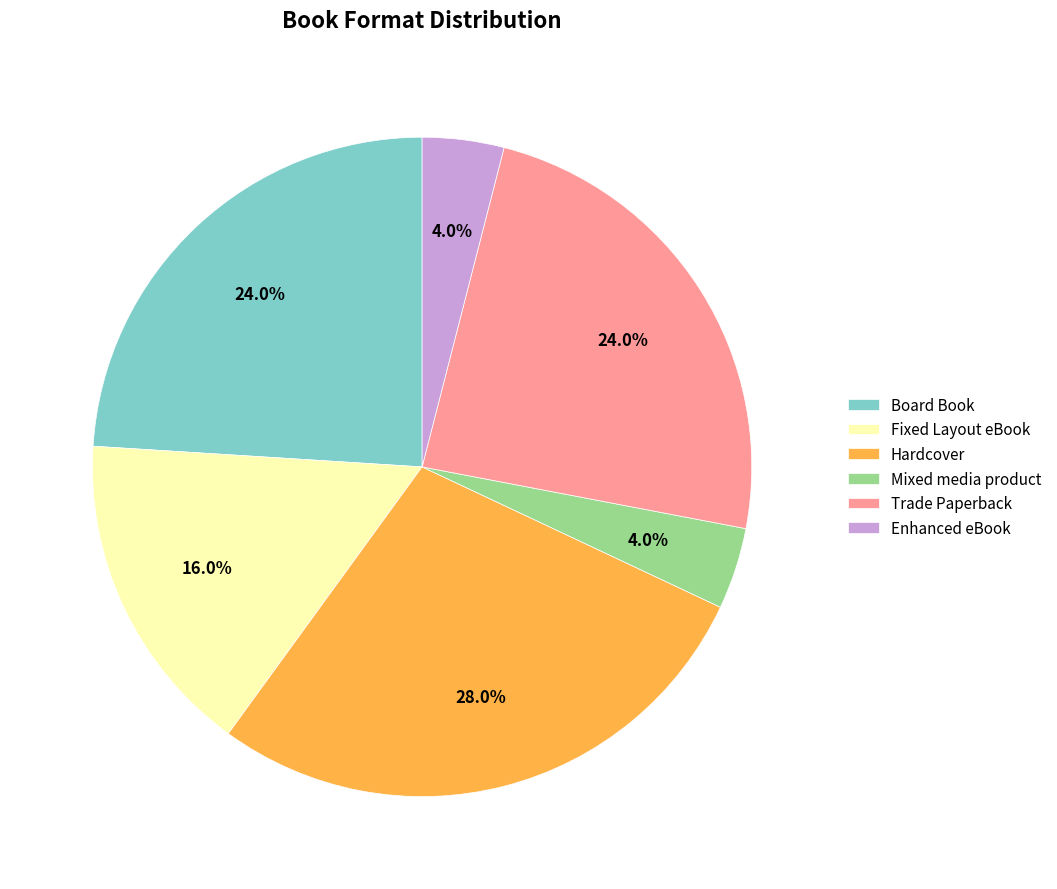

Does any single category account for the majority?

No